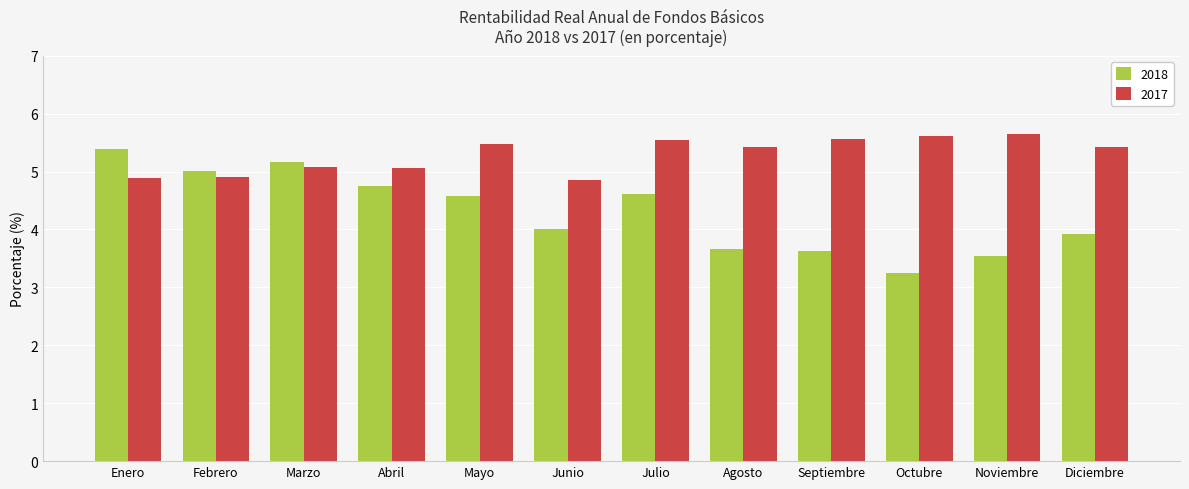

Is the value of 2018 at Marzo greater than the value of 2017 at Octubre?

No